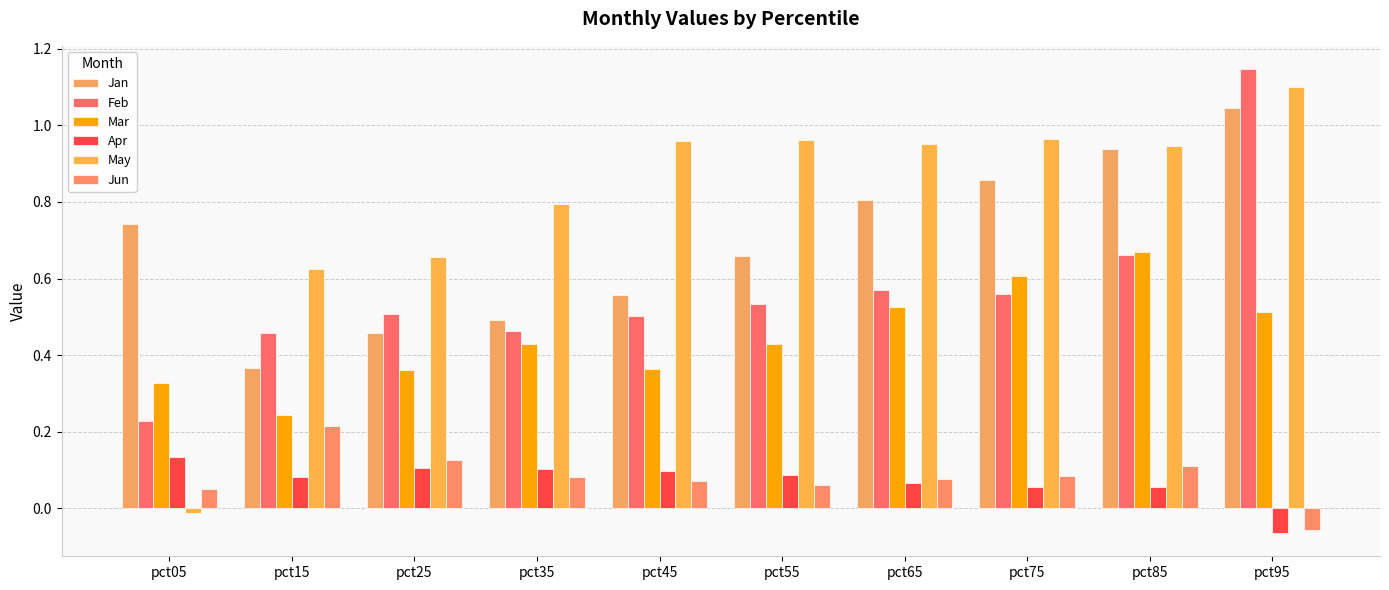

What is the greatest value displayed?

1.1